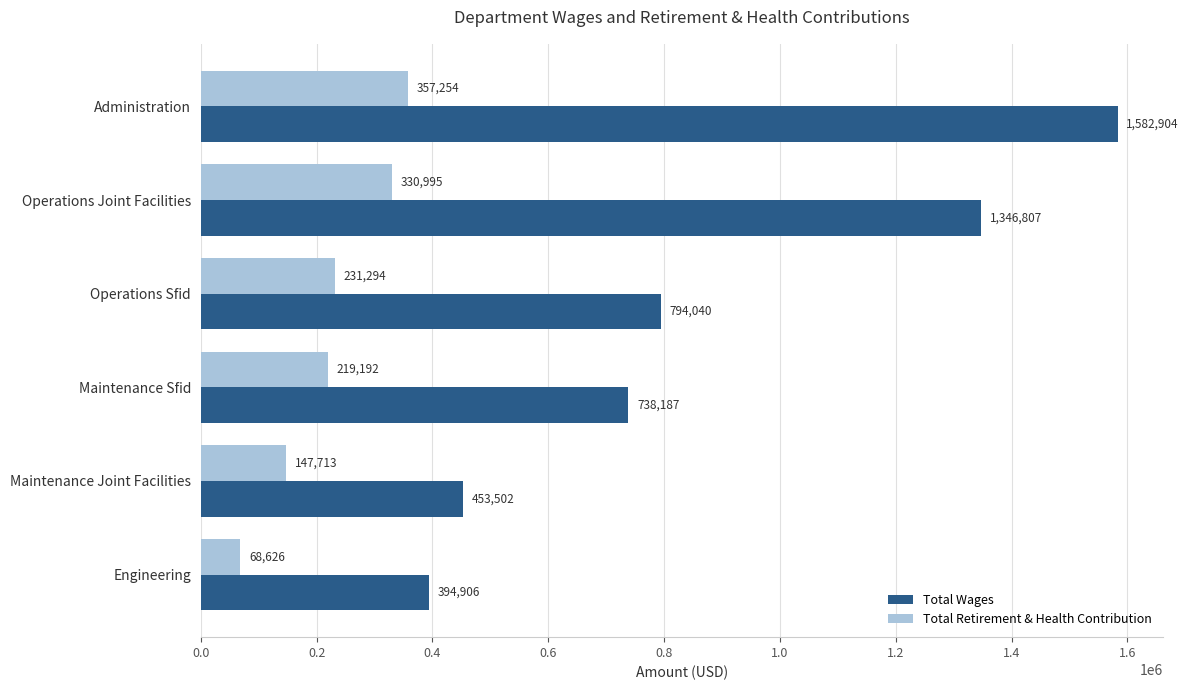

The Total Wages series shows 1582904 at Administration. True or false?

True